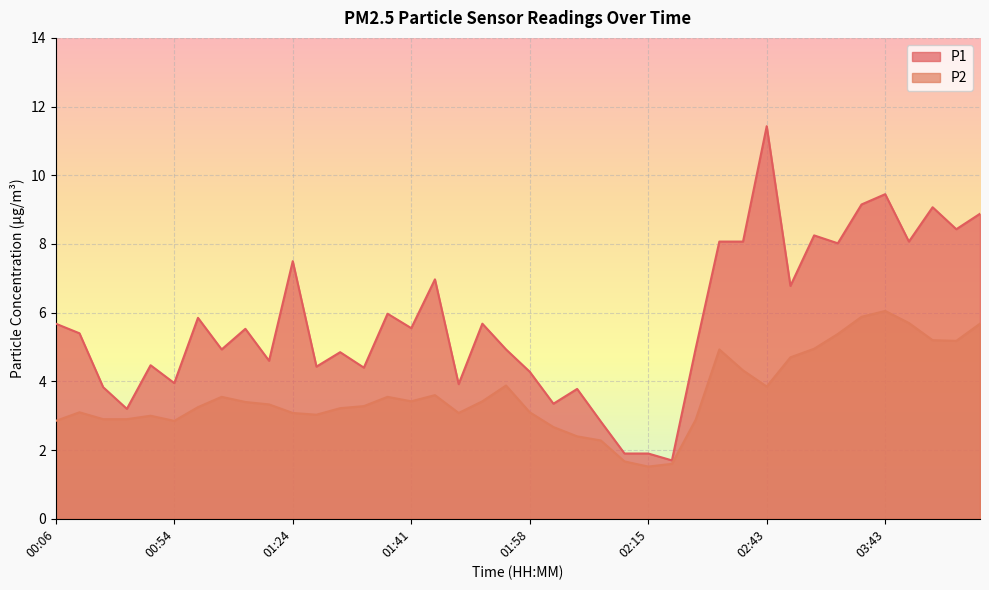

What is the lowest value of the P2 series?

1.5